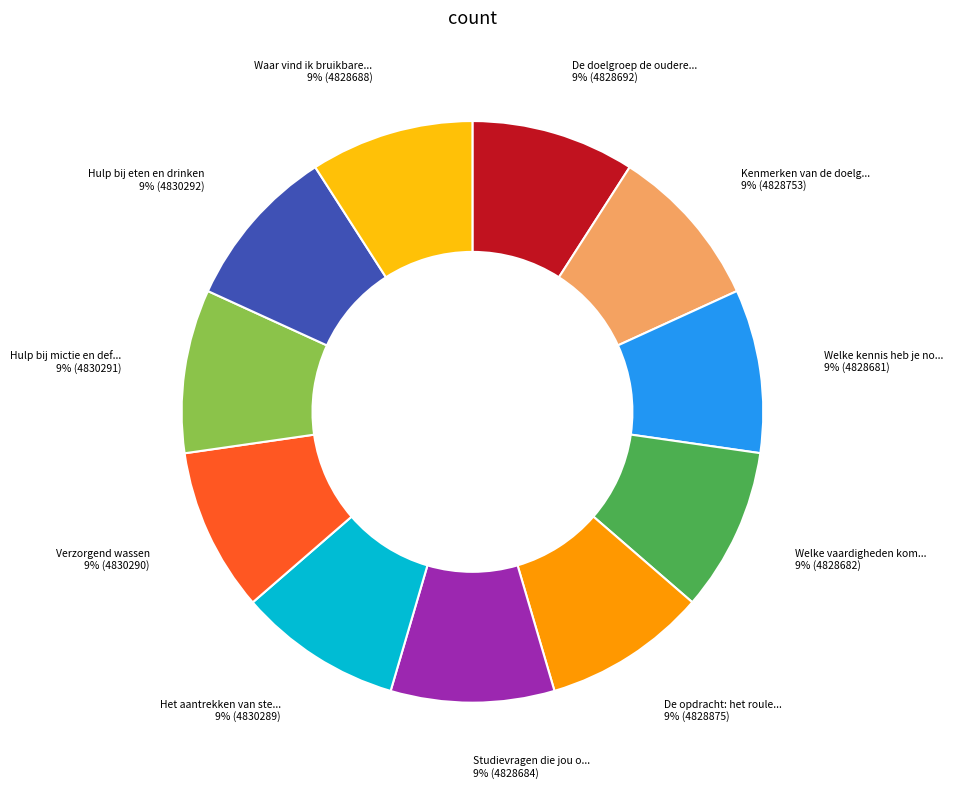

To the nearest percent, what is the average slice percentage?

9%